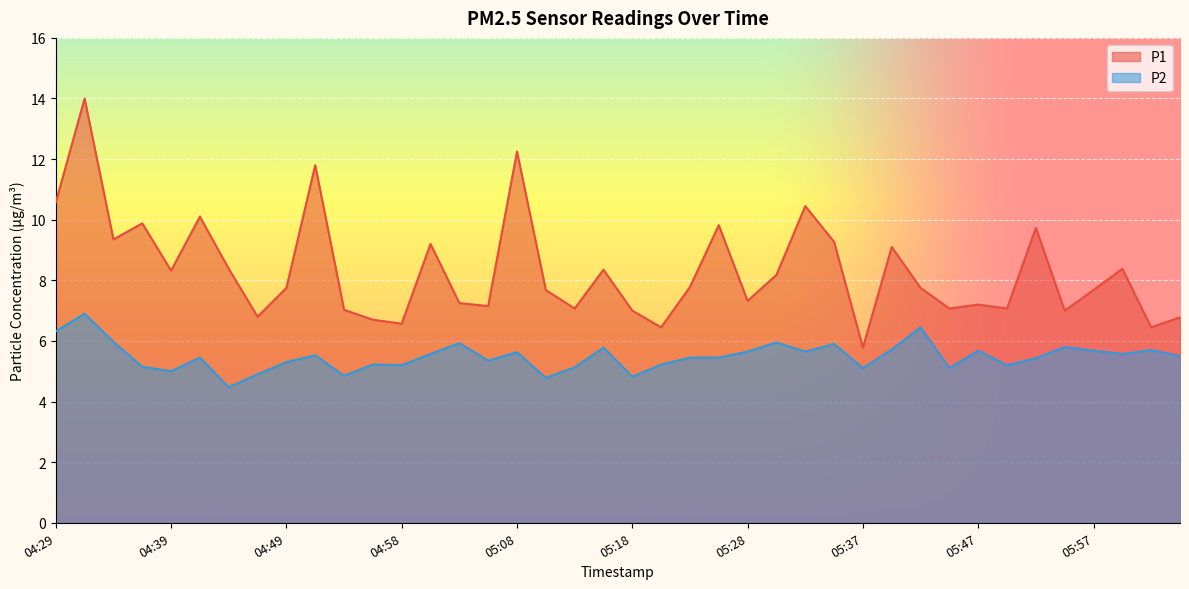

How many values in the P2 series exceed 5?

34